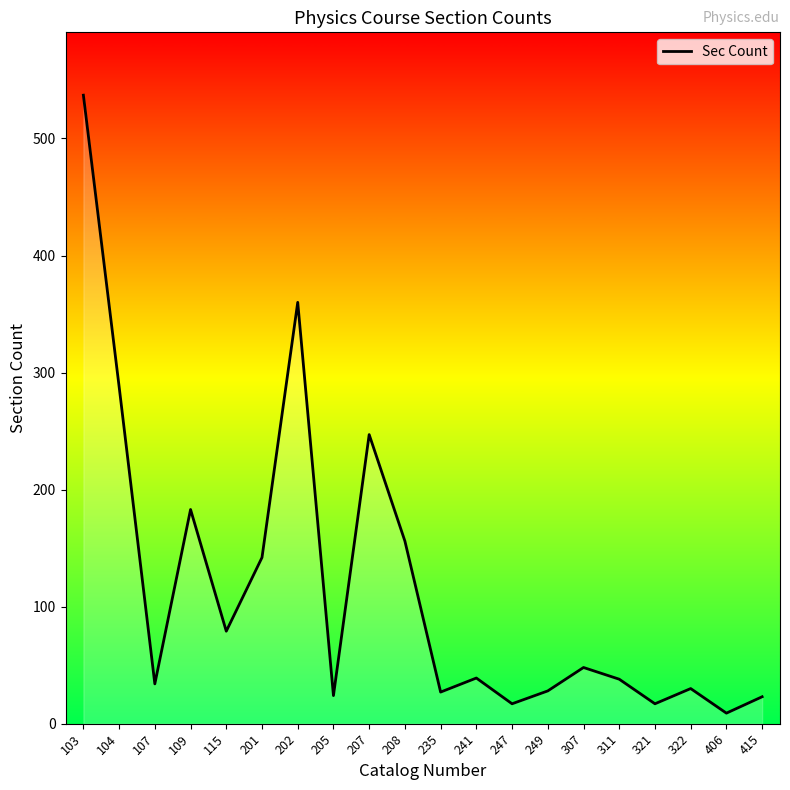

At which category does the chart reach its peak across all series?

103